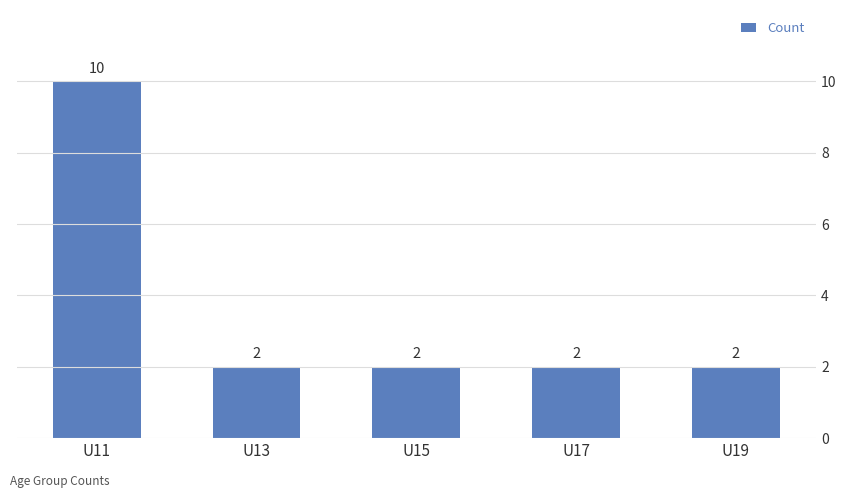

What is the sum of the values at U11 and U15?

12